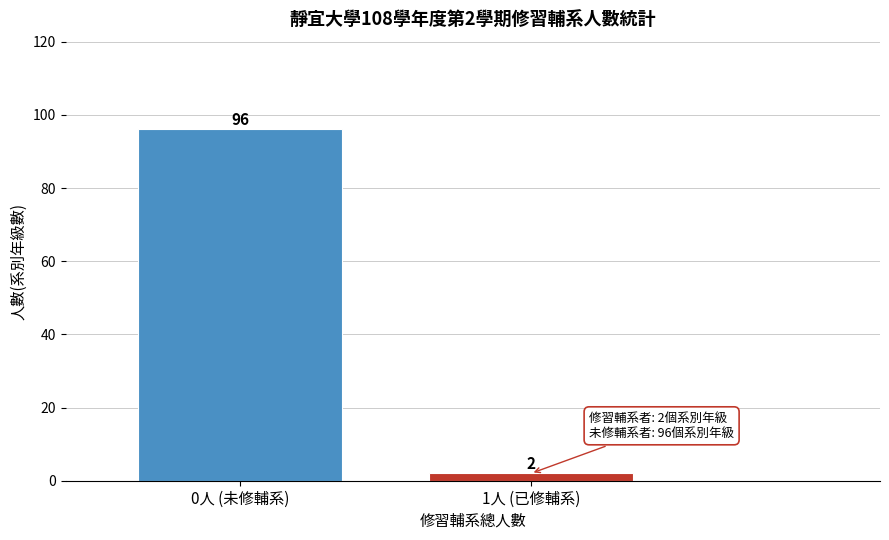

Reading left to right, list all the values displayed in this chart.

96	2